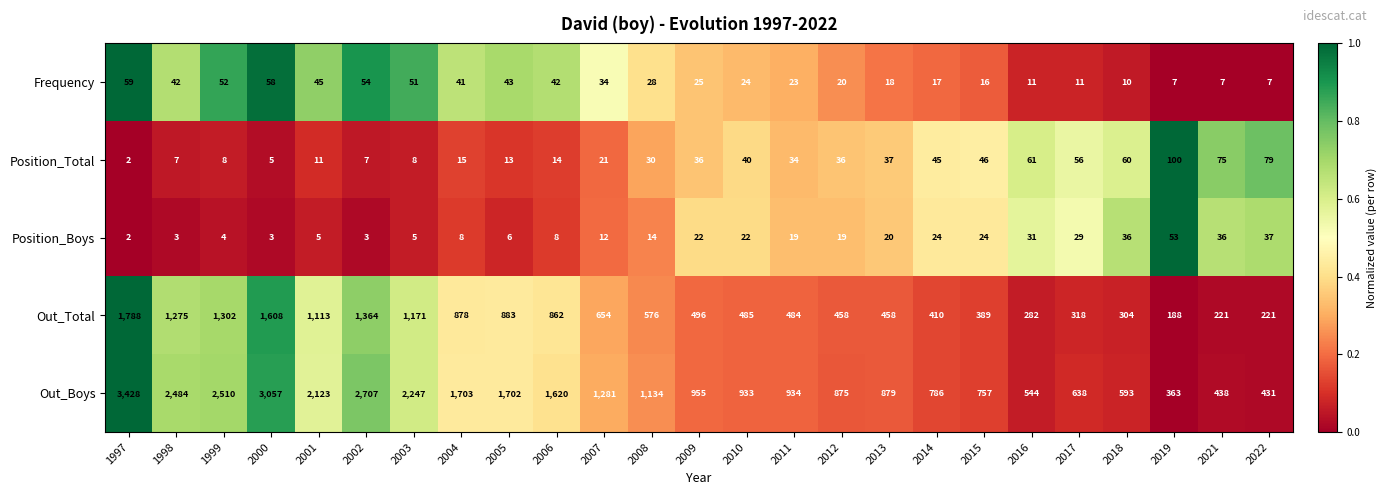

List the series in order of their peak value, lowest first.

Position_Boys, Frequency, Position_Total, Out_Total, Out_Boys